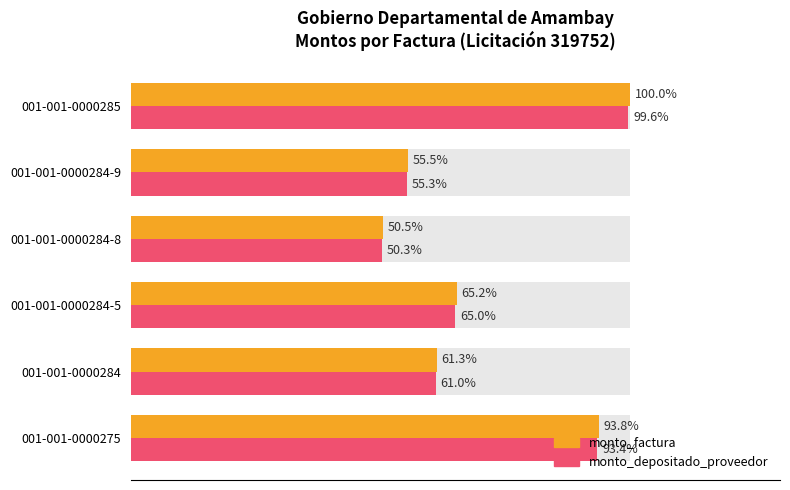

Which has a higher value, 001-001-0000285 or 001-001-0000284?

001-001-0000285